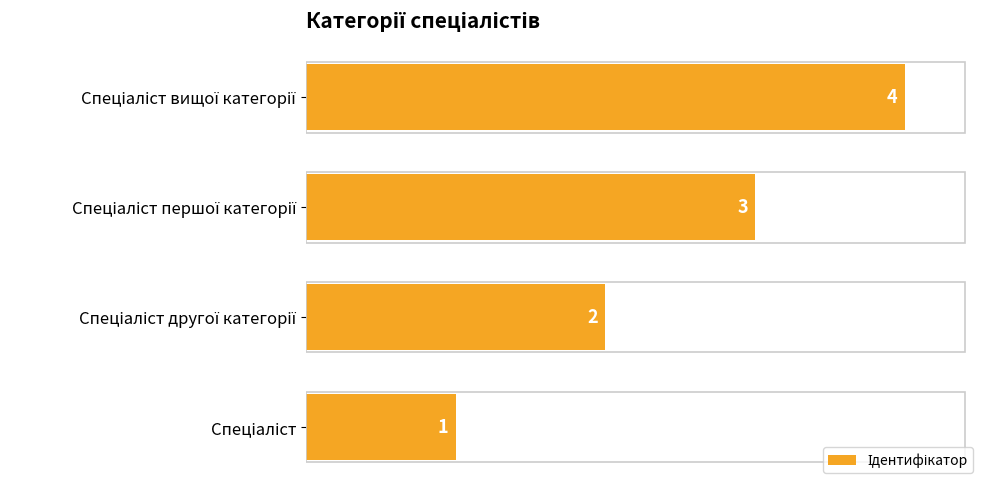

What is the greatest value displayed?

4